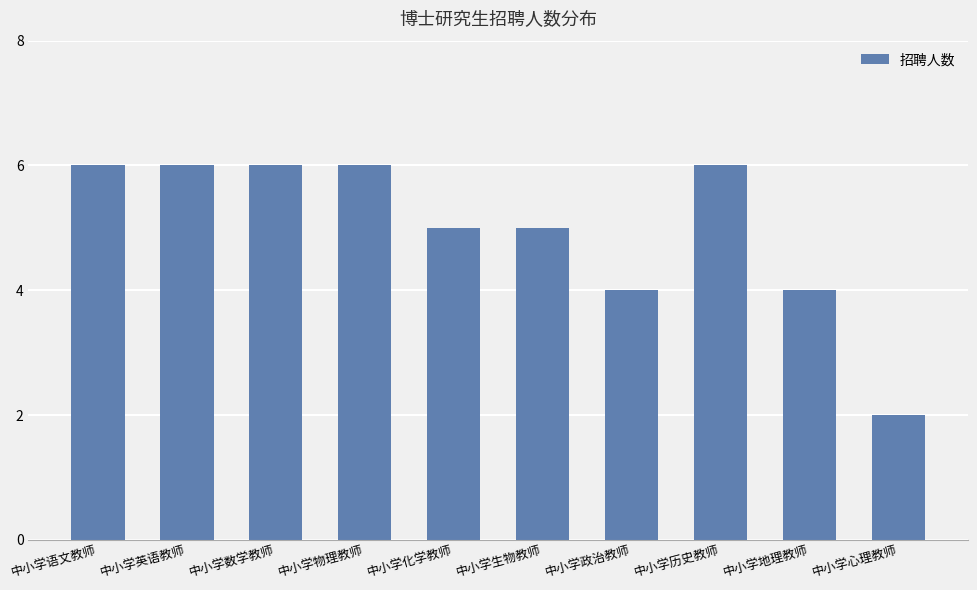

What is the label of the 5th bar from the right?

中小学生物教师